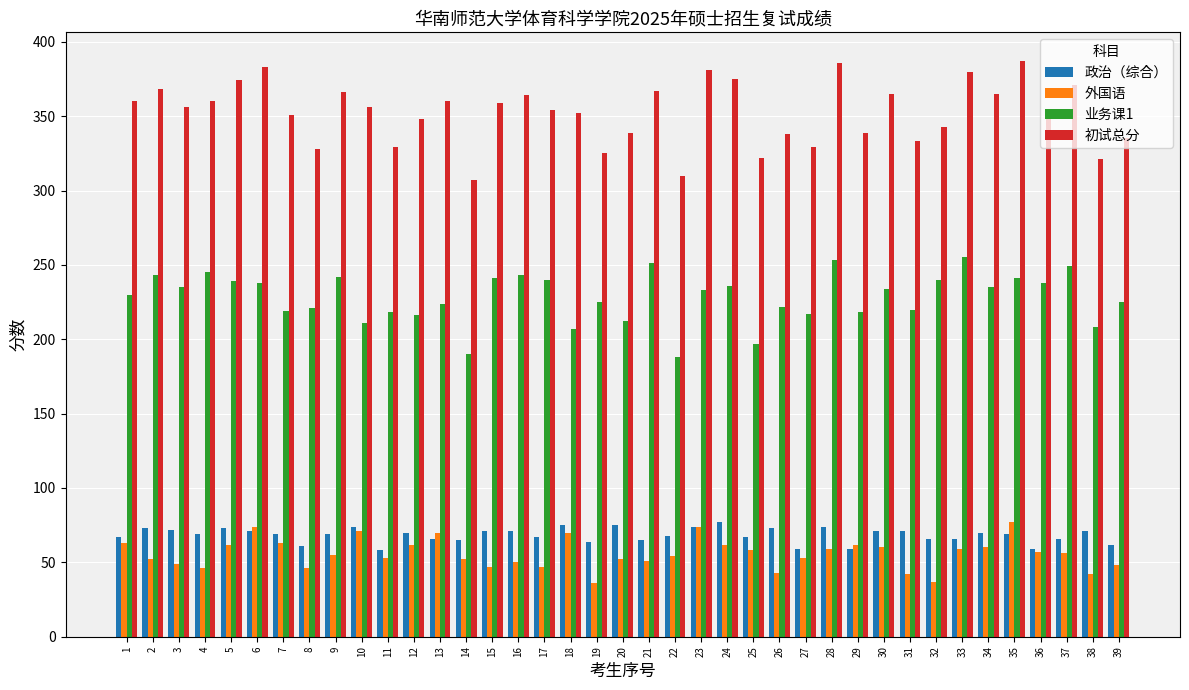

How many groups of bars are there?

39